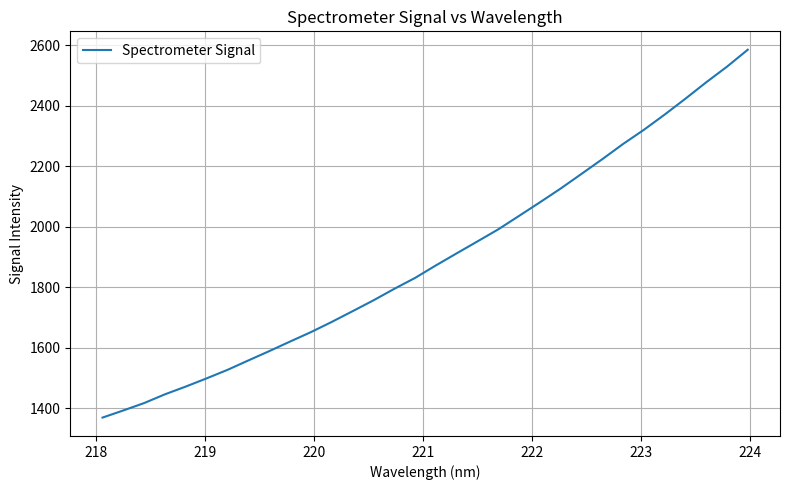

What is the maximum value shown in the chart?

2584.4